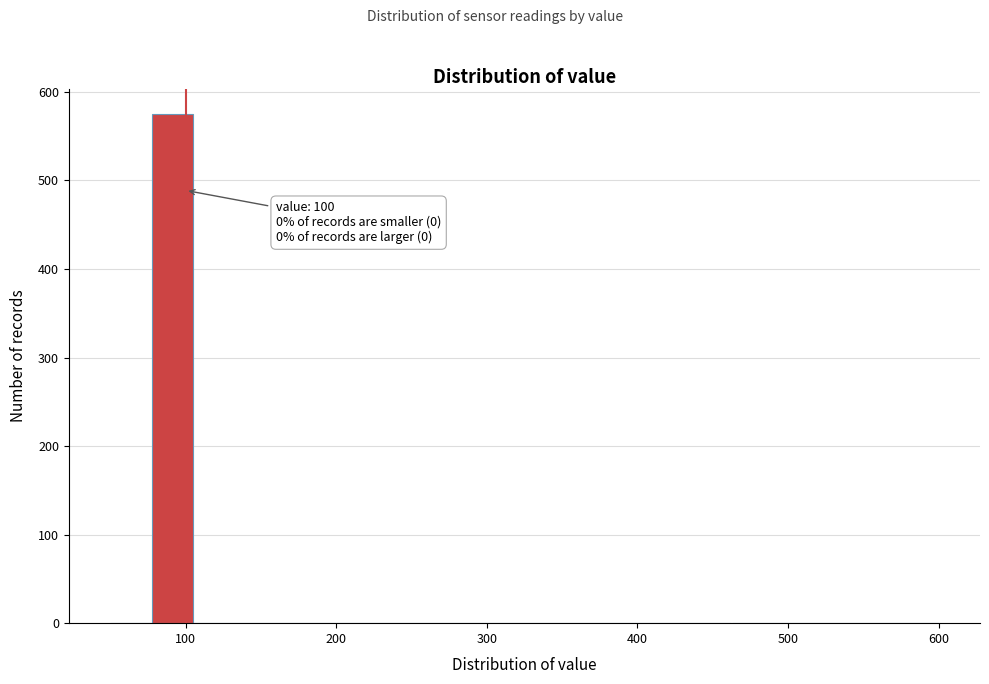

Around what value on the x-axis is the tallest bar? Give the approximate position of its centre, as read against the axis.

90